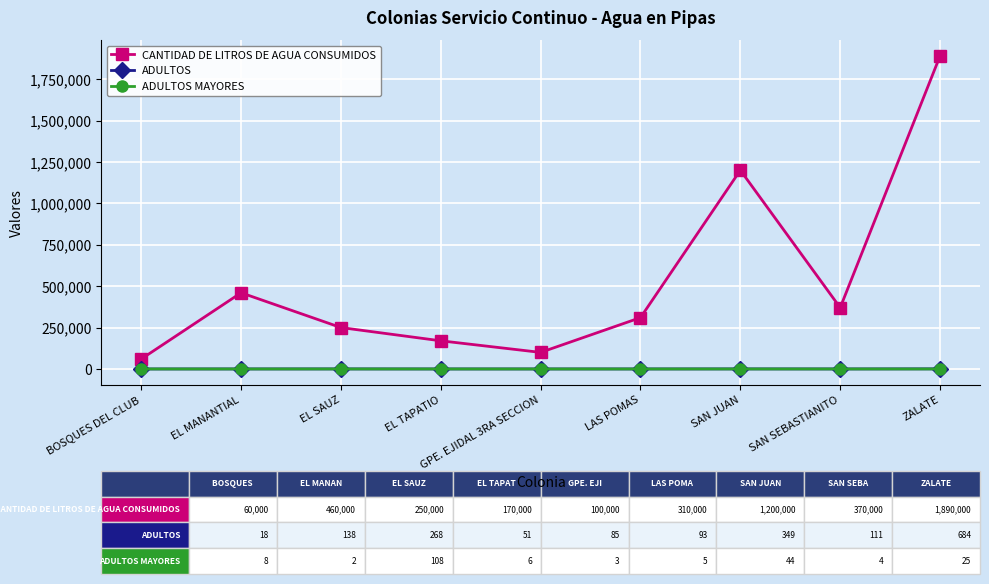

Is the value of CANTIDAD DE LITROS DE AGUA CONSUMIDOS at EL TAPATIO greater than the value of ADULTOS MAYORES at EL TAPATIO?

Yes